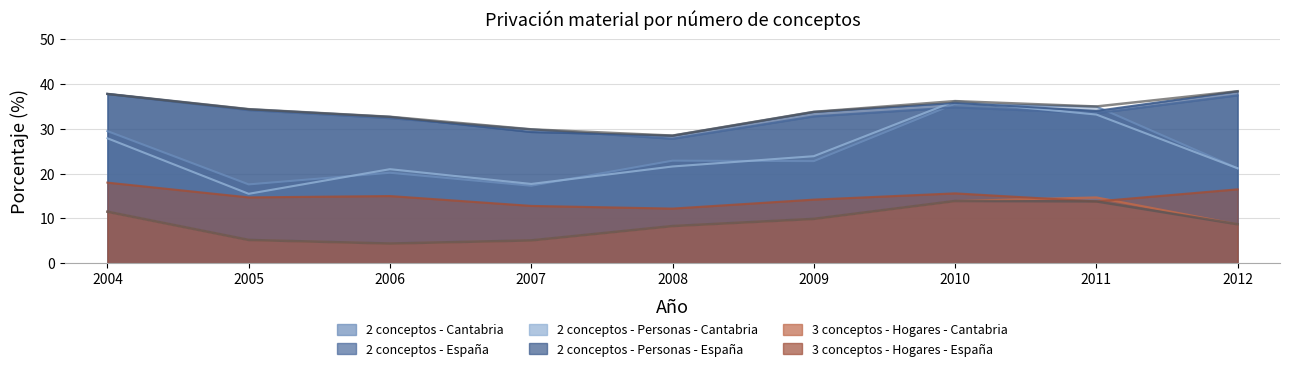

Where is En al menos 2 conceptos - Hogares - España nearest to the value 32?

2006